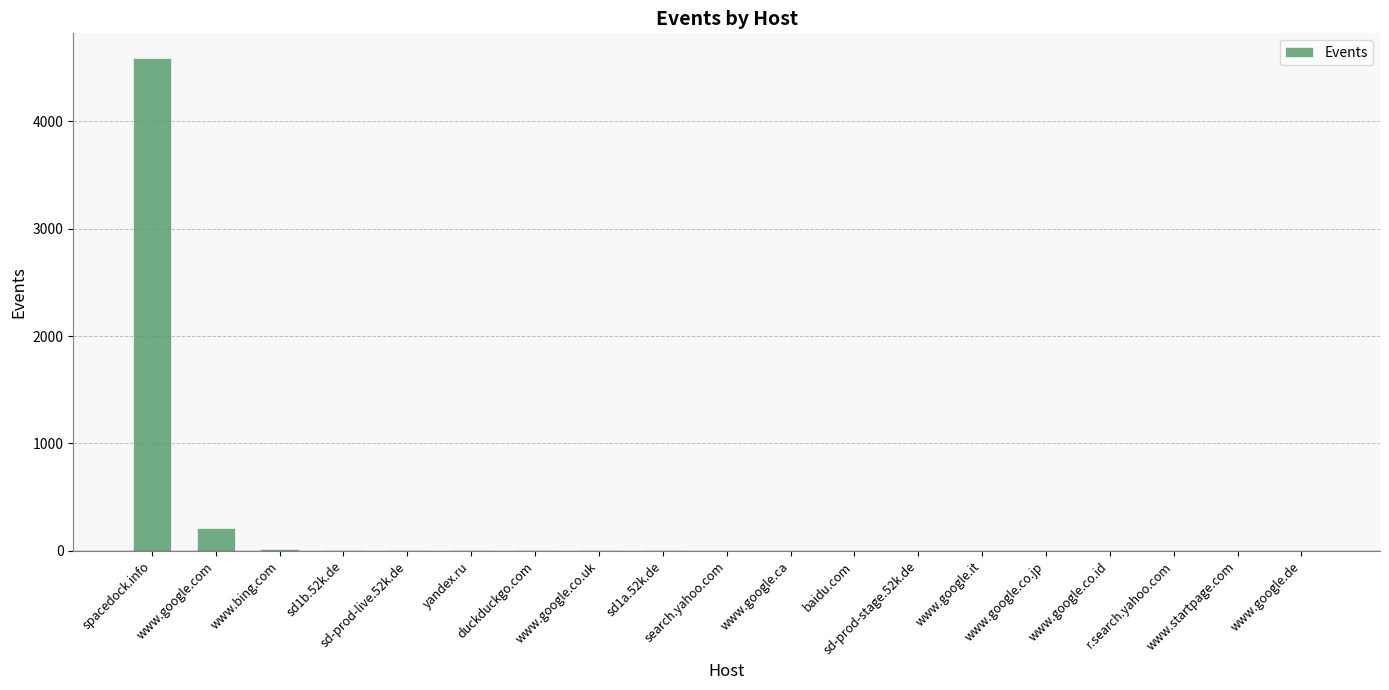

What is the sum of all values?

4870